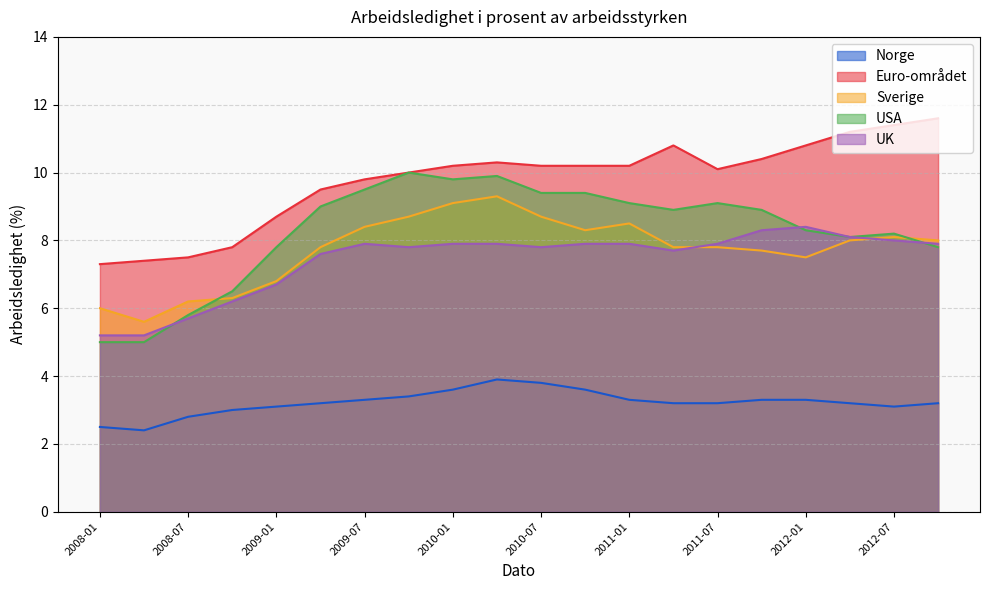

What is the value of the USA point at the 6th from the left?

9.0